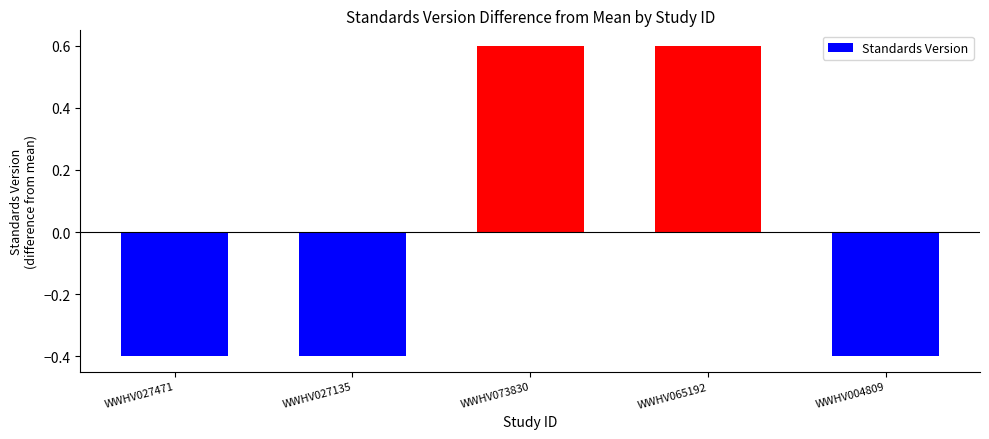

What is the greatest value displayed?

0.6